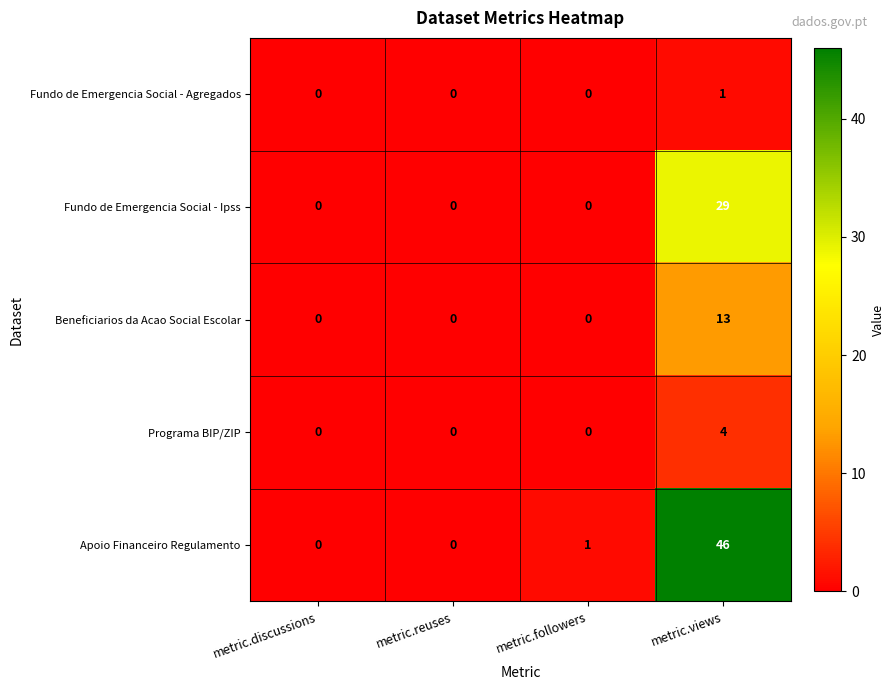

Which series has the largest total across all categories?

Apoio Financeiro Regulamento